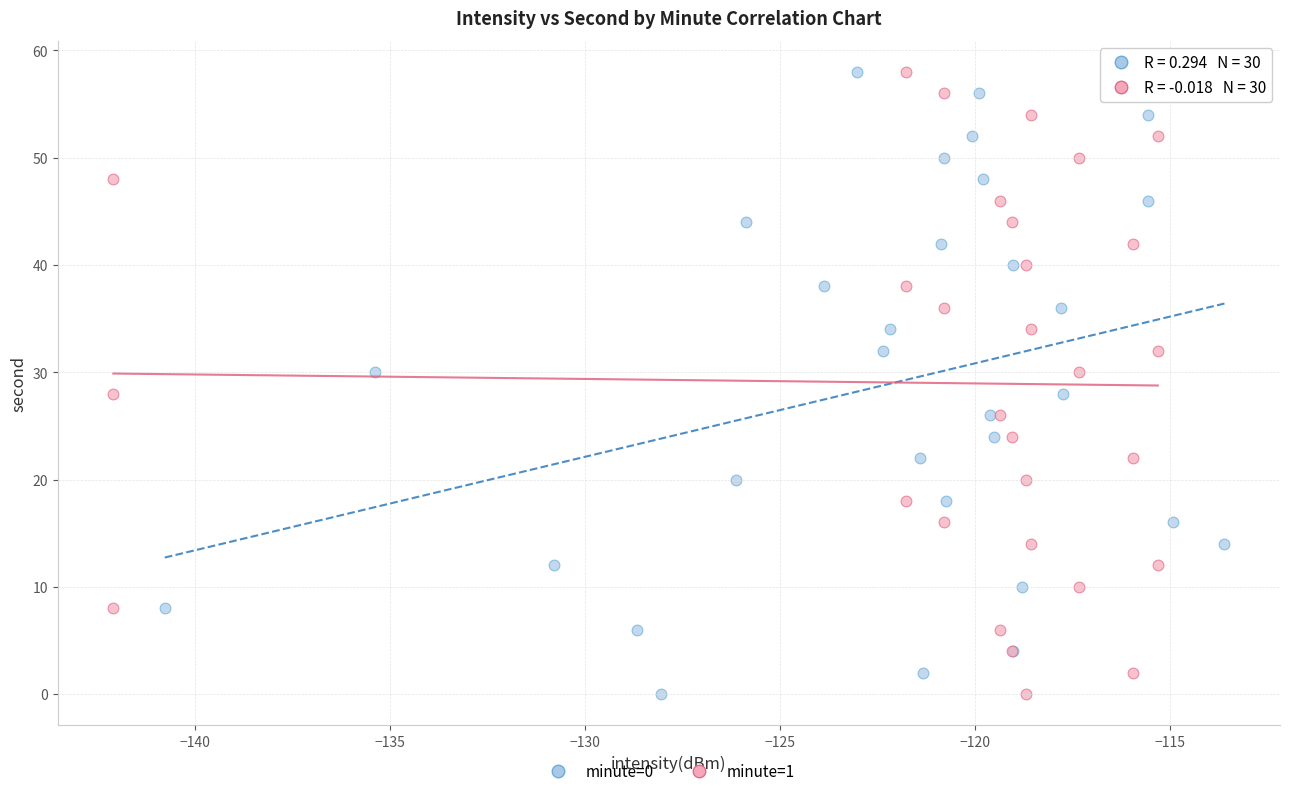

What are all the series names shown in the legend?

minute=0, minute=1